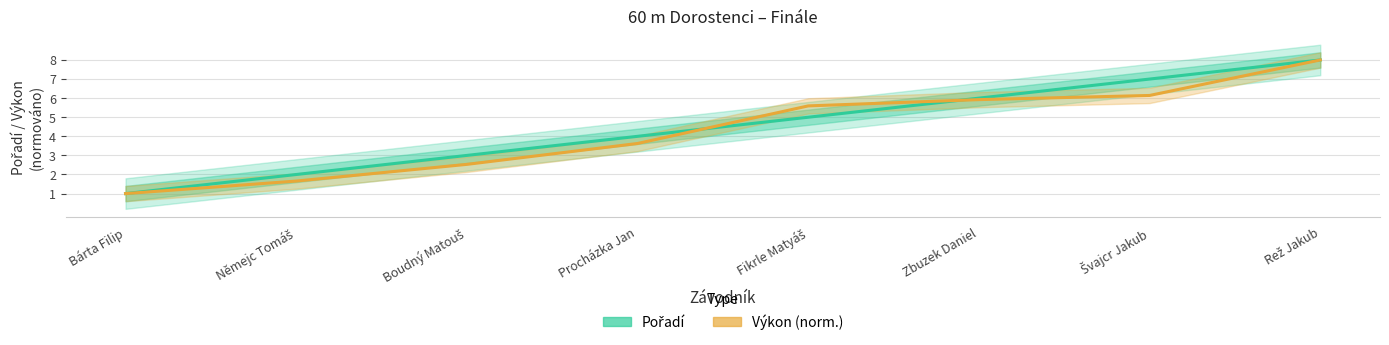

Which series has the widest spread of values?

Pořadí